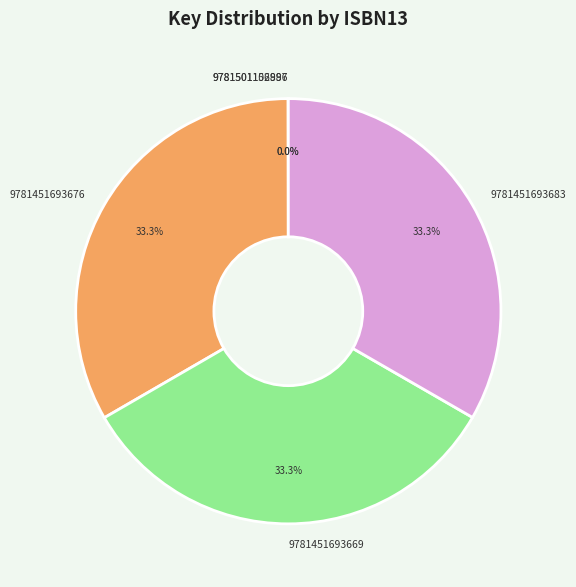

Do 9781451693683 and 9781451693669 together represent more than half of the pie?

Yes